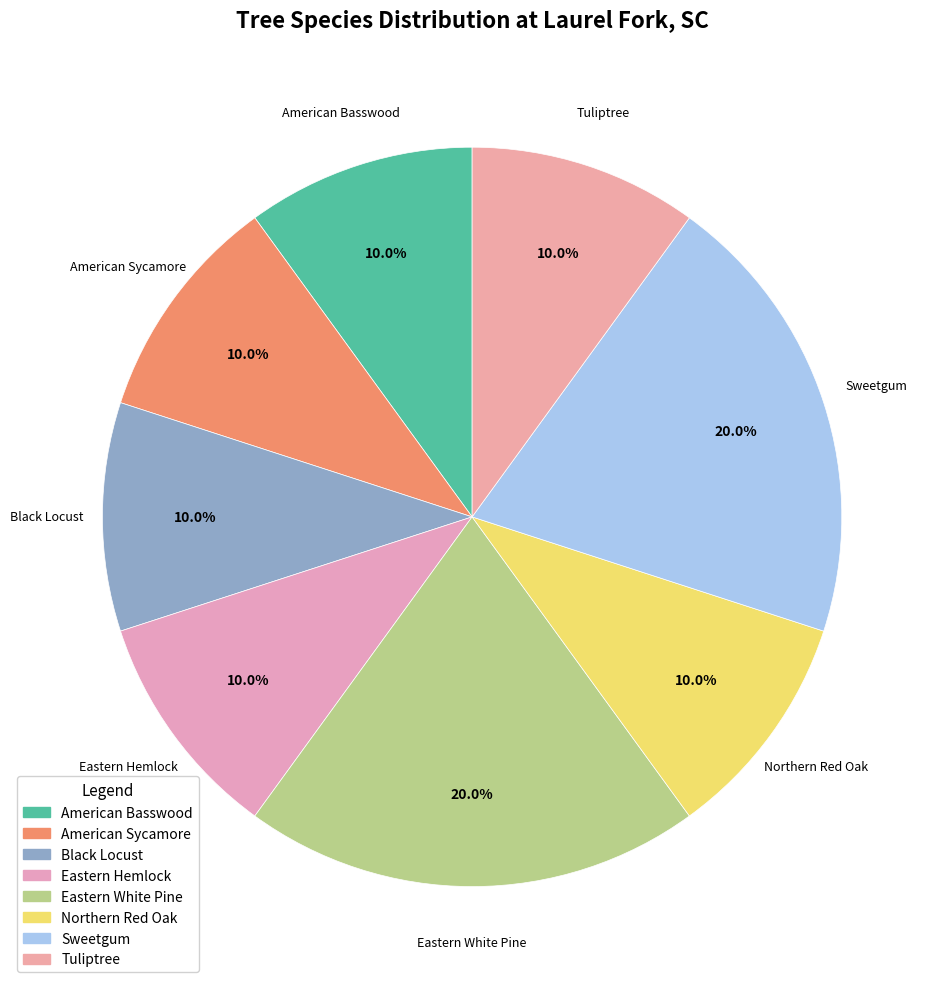

How many segments does this pie chart have?

8